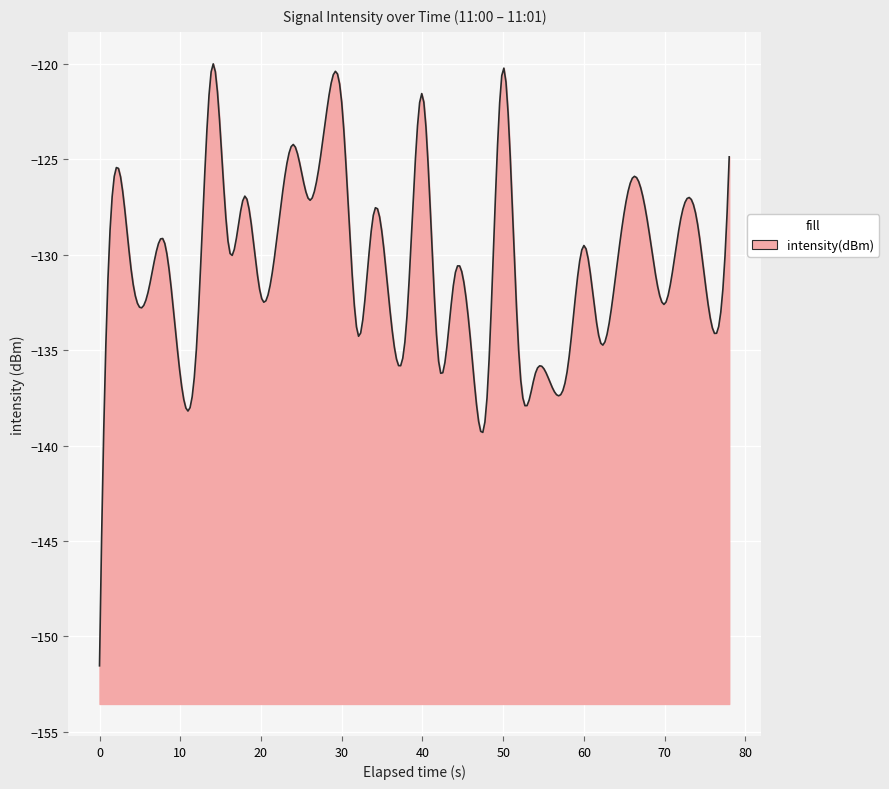

What is the difference between the maximum and minimum values?

31.5